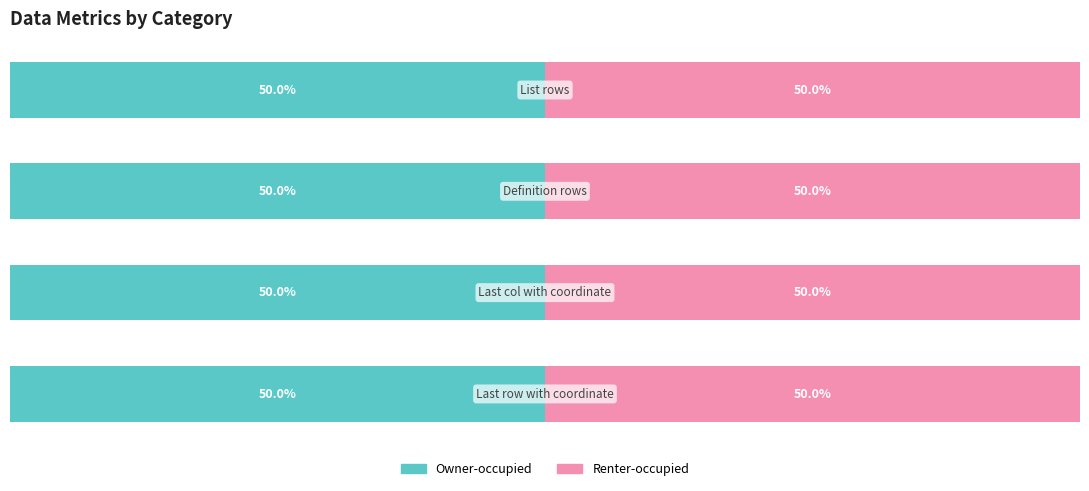

Does the chart contain any negative values?

No